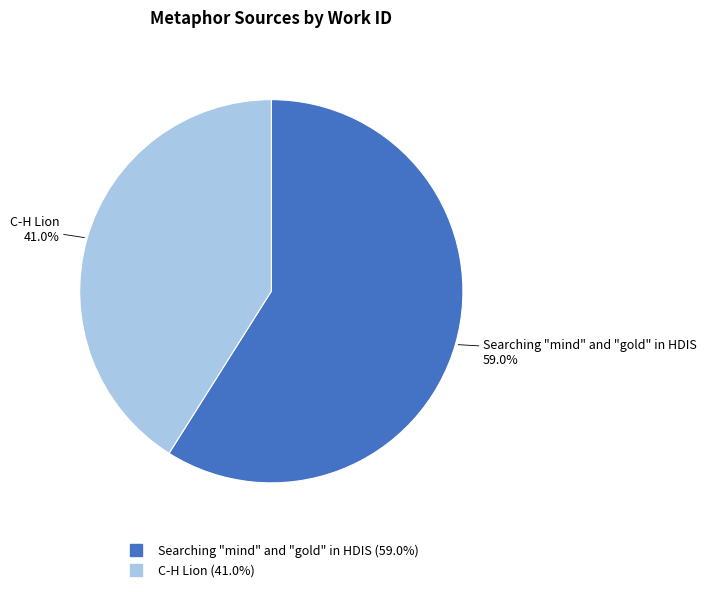

What is the ratio of the value at Searching "mind" and "gold" in HDIS to the value at C-H Lion?

1.4